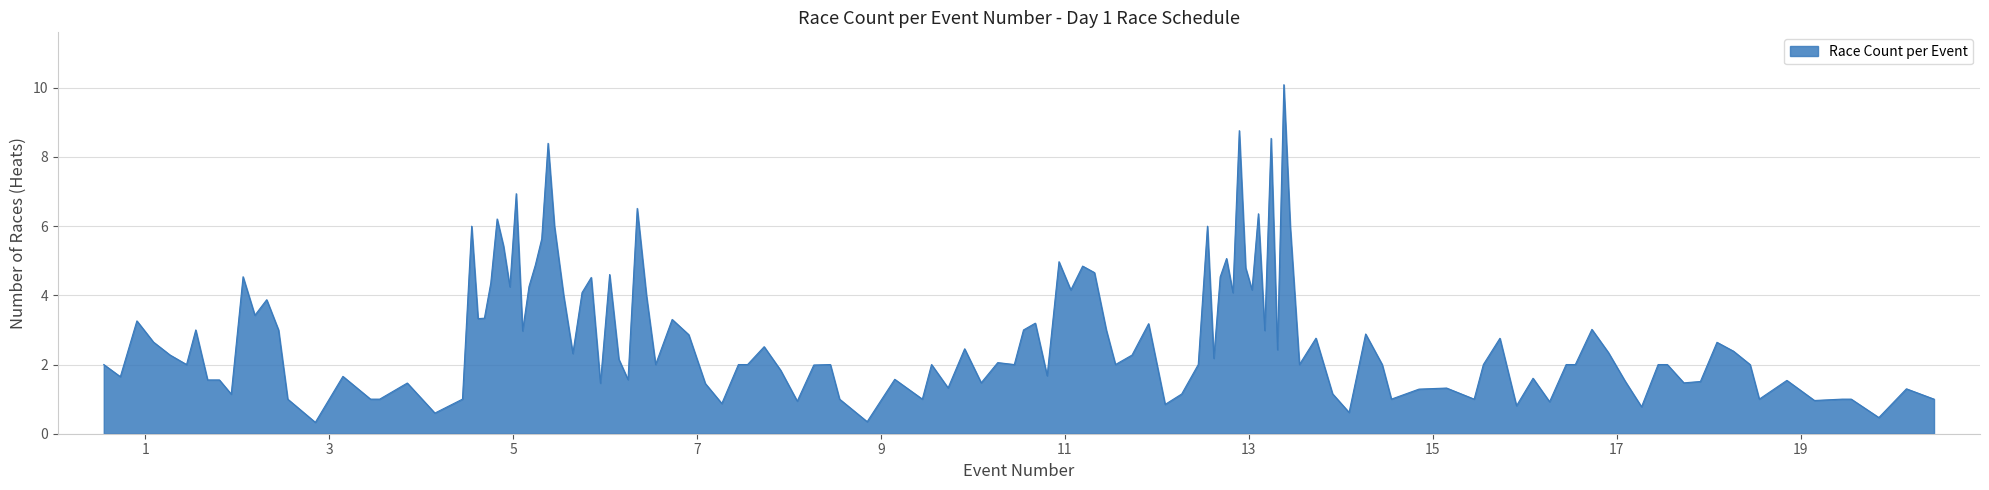

What is the smallest value displayed?

0.3